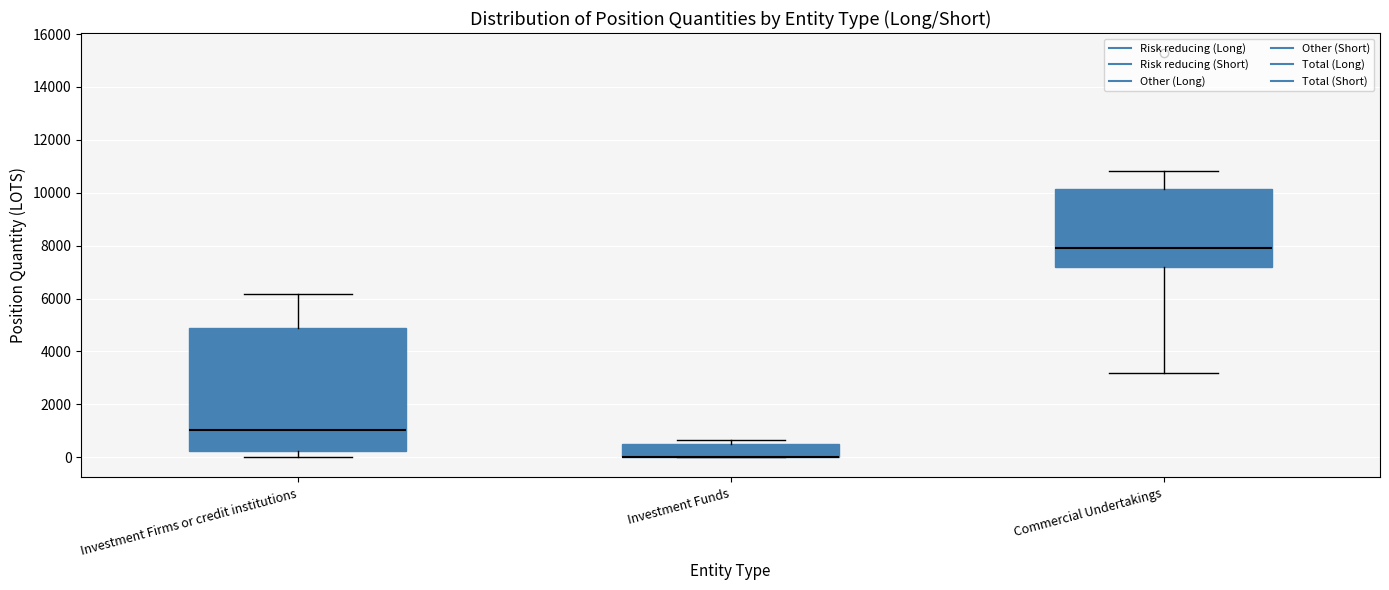

Reading left to right, read every box against the y-axis: the position of its median line, the range the box covers, and the ends of its whiskers. The values are not printed on the chart, so give them approximately, as read against the axis.

Investment Firms or credit institutions: median 1000, box 200 to 4800, whiskers 0 to 6200
Investment Funds: median 0 (drawn on the box's lower edge), box 0 to 600, whiskers 0 to 600 (just above the box's upper edge)
Commercial Undertakings: median 8000, box 7200 to 10200, whiskers 3200 to 10800